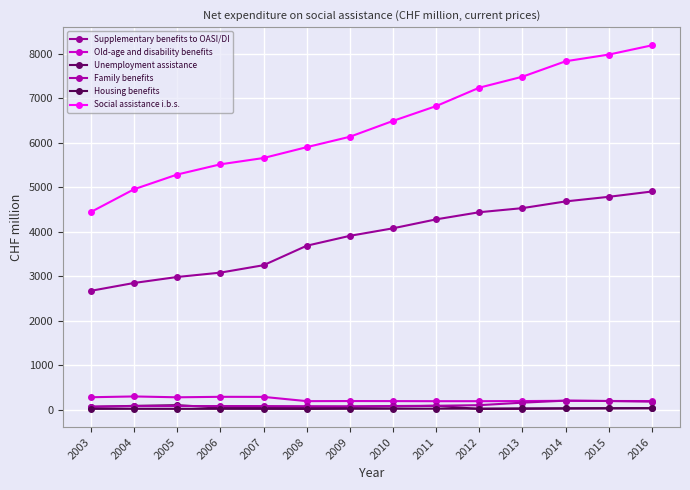

At which label does Supplementary benefits to OASI/DI reach its peak?

2016